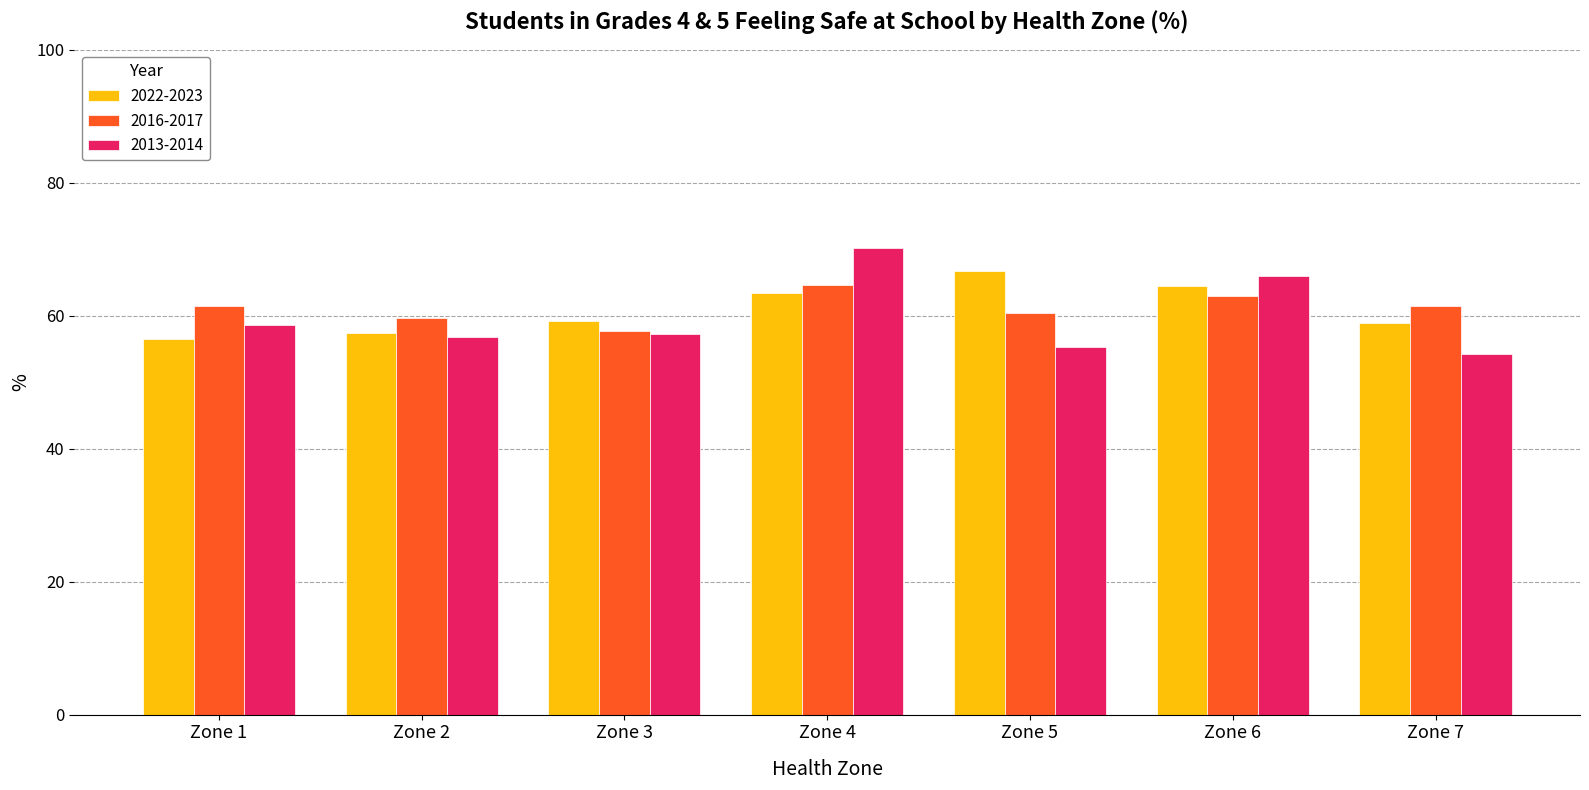

The 2016-2017 series shows 20.2 at Zone 4. True or false?

False